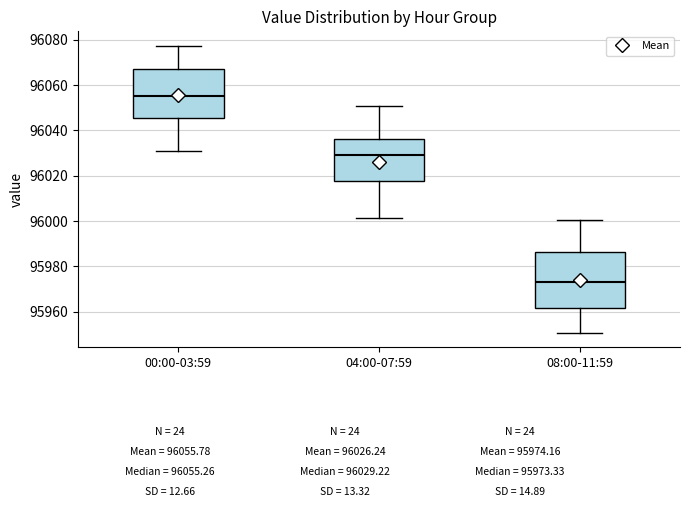

Reading left to right, read every box against the y-axis: the position of its median line, the range the box covers, and the ends of its whiskers. The values are not printed on the chart, so give them approximately, as read against the axis.

00:00-03:59: median 96056, box 96046 to 96066, whiskers 96030 to 96078
04:00-07:59: median 96030, box 96018 to 96036, whiskers 96002 to 96050
08:00-11:59: median 95974, box 95962 to 95986, whiskers 95950 to 96000